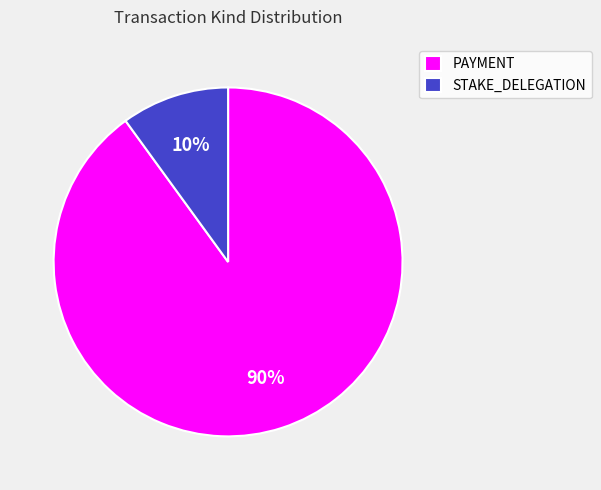

Is there any slice that represents more than half of the pie?

Yes